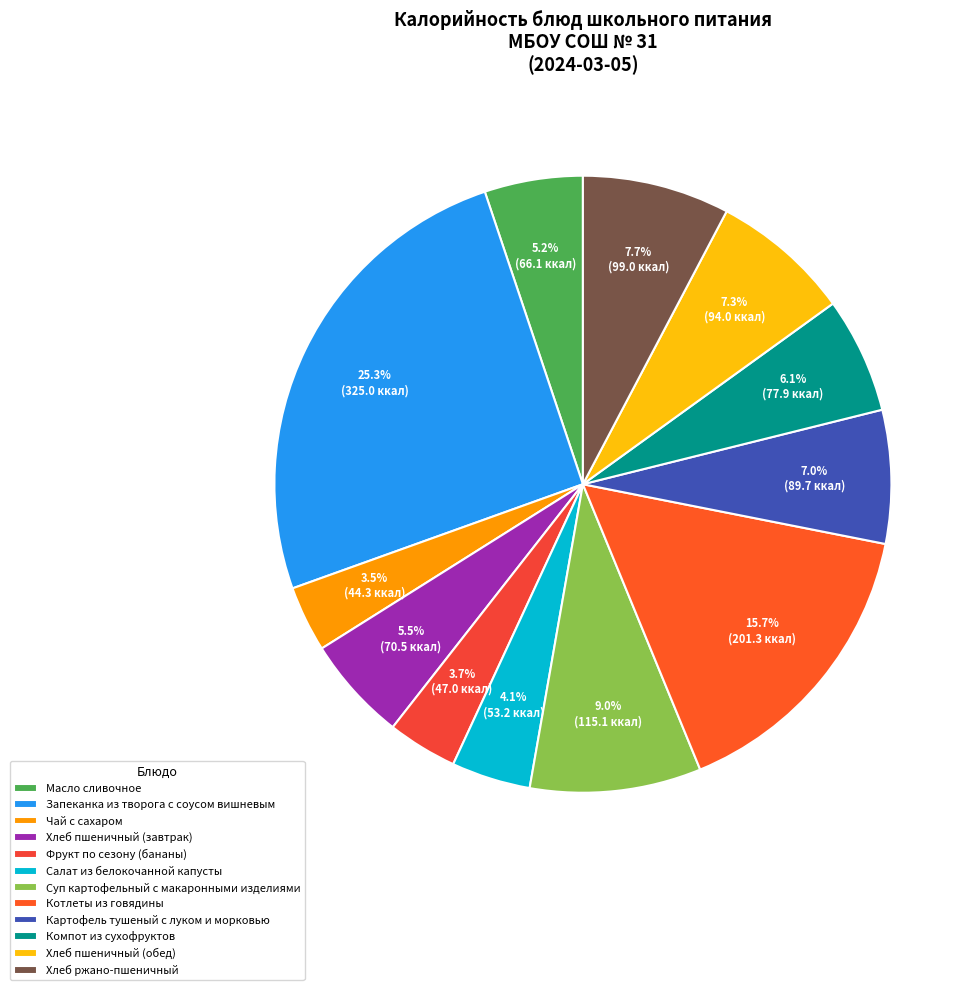

Rank the categories by value from lowest to highest.

Чай с сахаром, Фрукт по сезону (бананы), Салат из белокочанной капусты, Масло сливочное, Хлеб пшеничный (завтрак), Компот из сухофруктов, Картофель тушеный с луком и морковью, Хлеб пшеничный (обед), Хлеб ржано-пшеничный, Суп картофельный с макаронными изделиями, Котлеты из говядины, Запеканка из творога с соусом вишневым